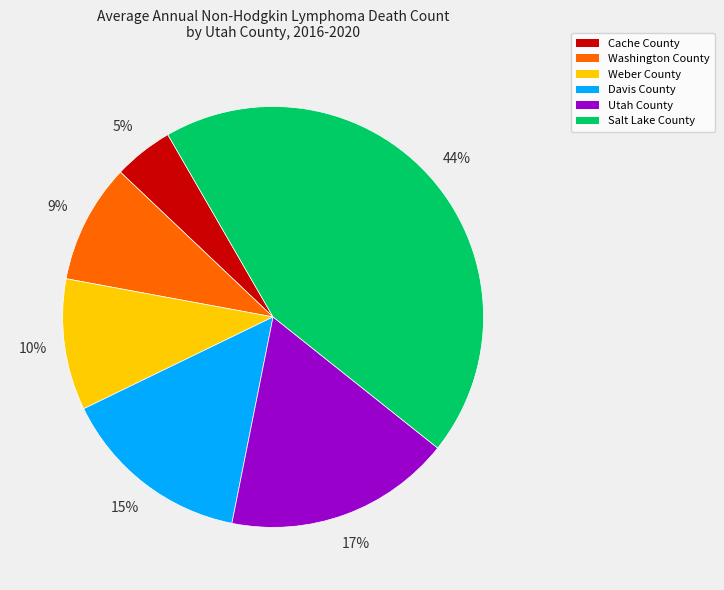

To the nearest percent, what is the difference between the Salt Lake County and Washington County slice percentages?

35%